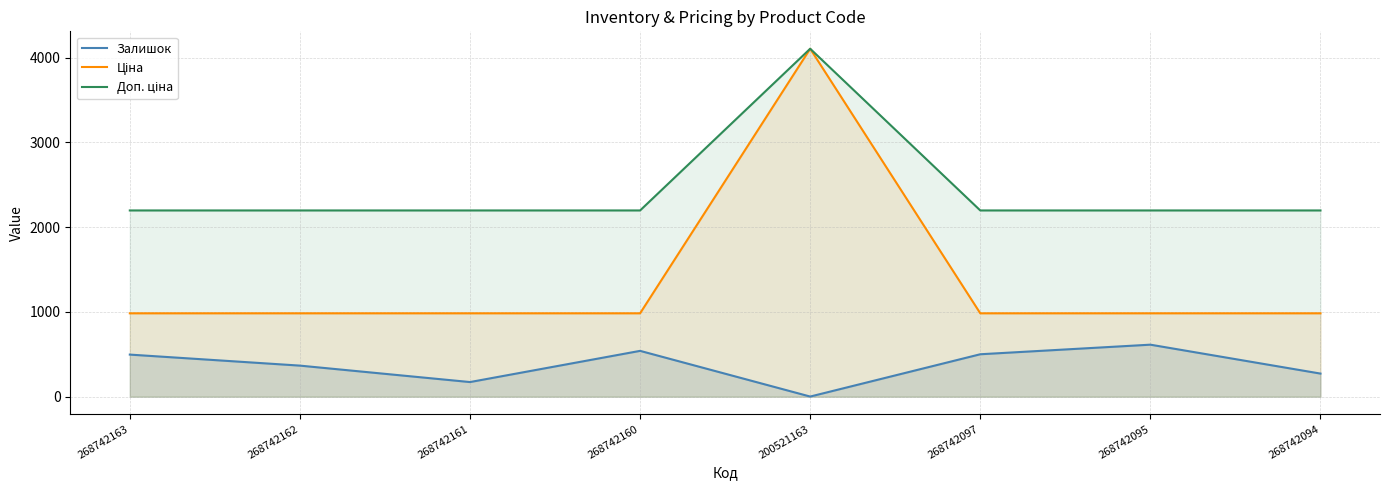

Which series has the largest range (max minus min)?

Ціна